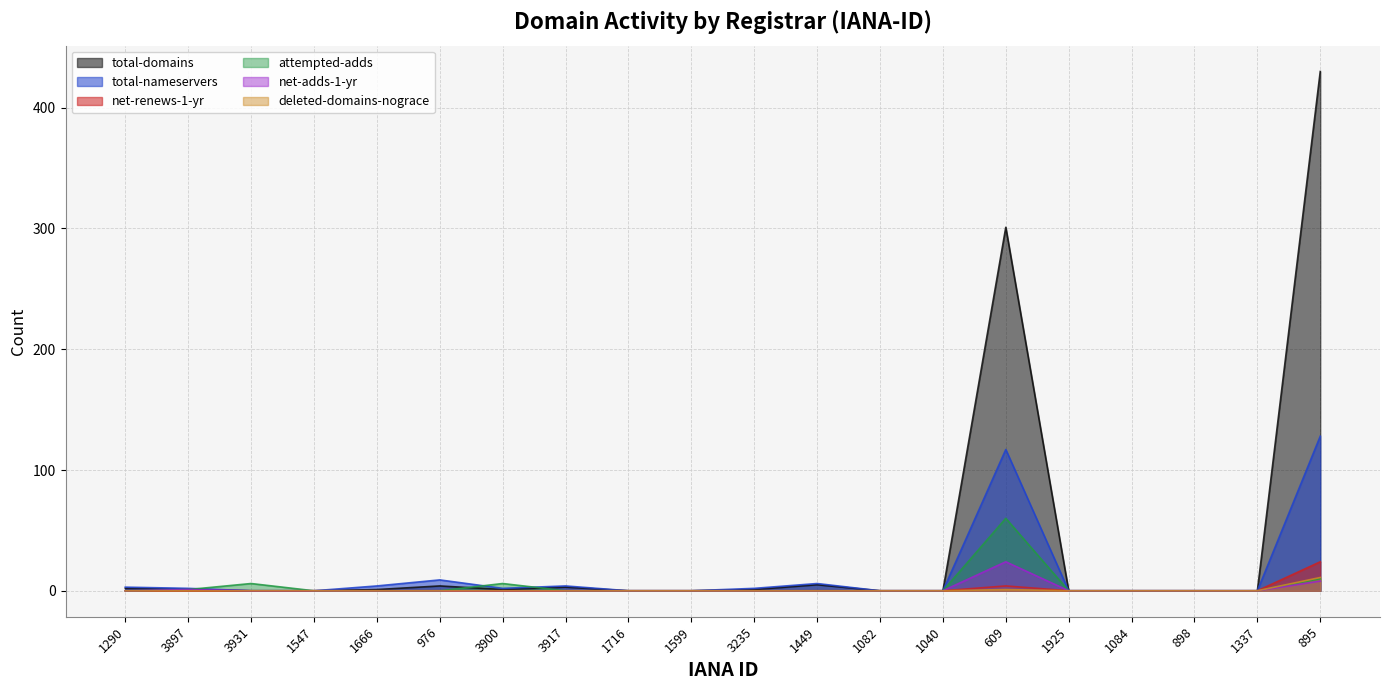

Between 1290 and 1084, which series saw the biggest shift?

total-nameservers